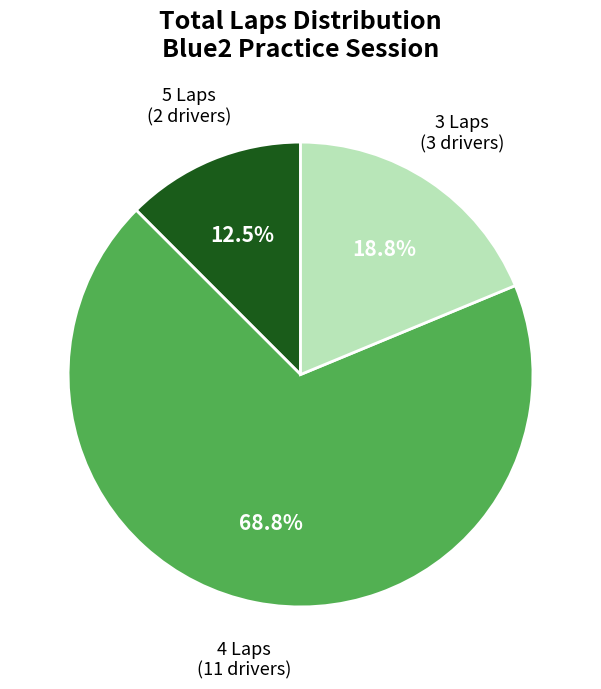

Is there a majority slice in this chart?

Yes